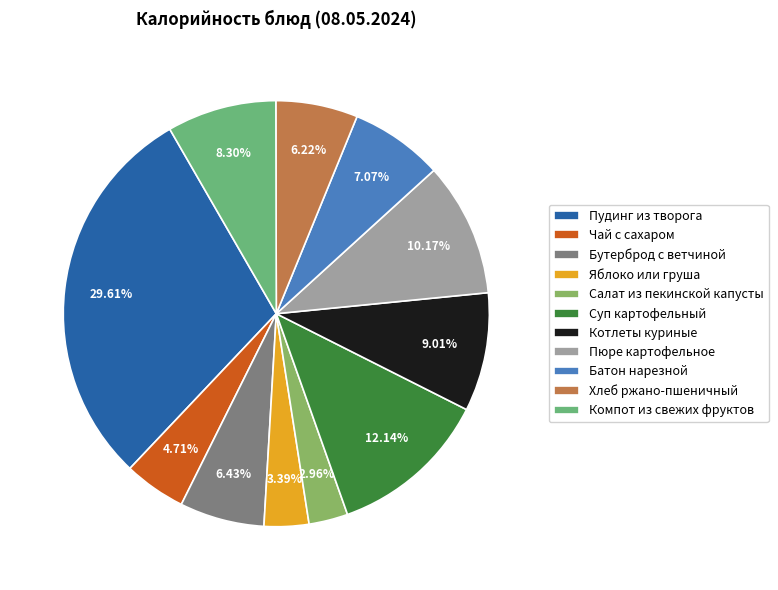

To the nearest percent, what portion does Бутерброд с ветчиной represent?

6%